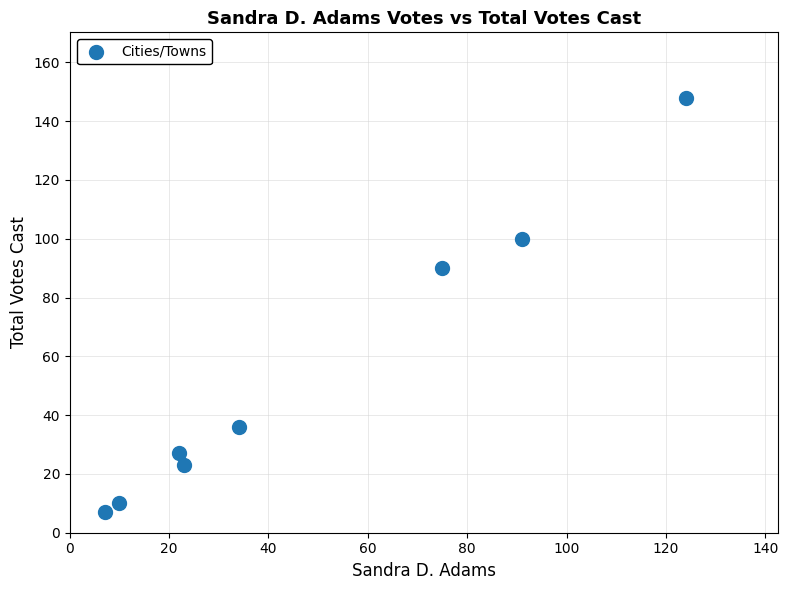

What is the average Y value?

55